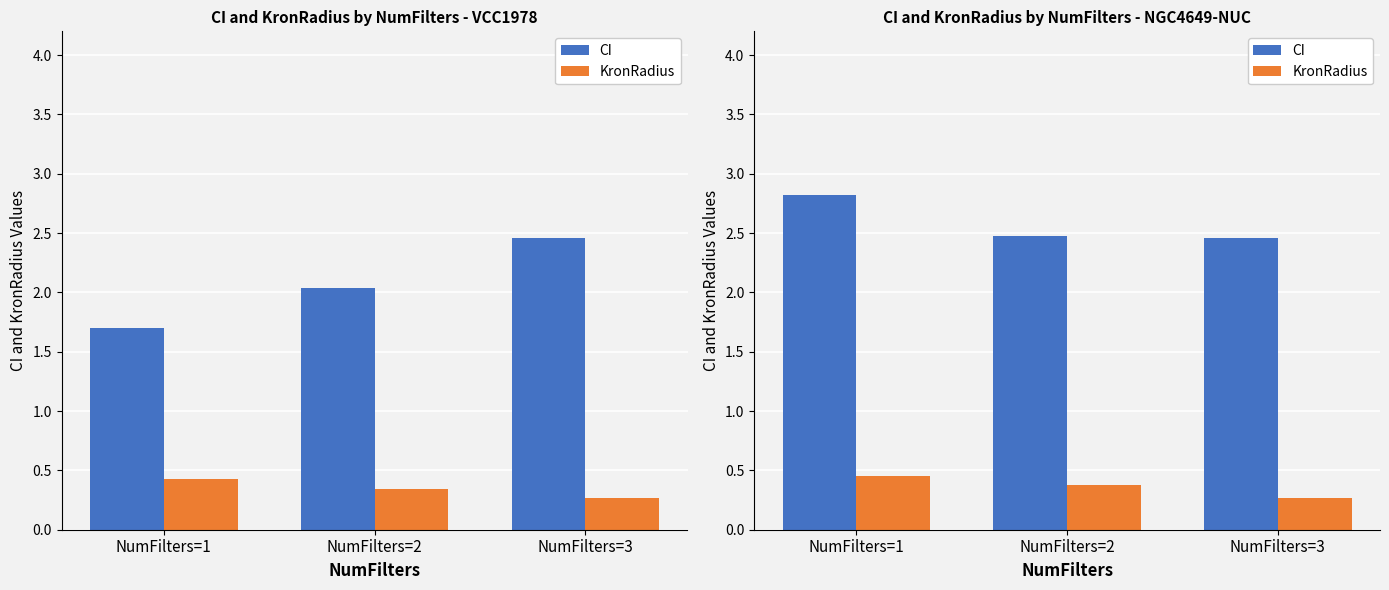

At how many categories does at least one series exceed 1?

3